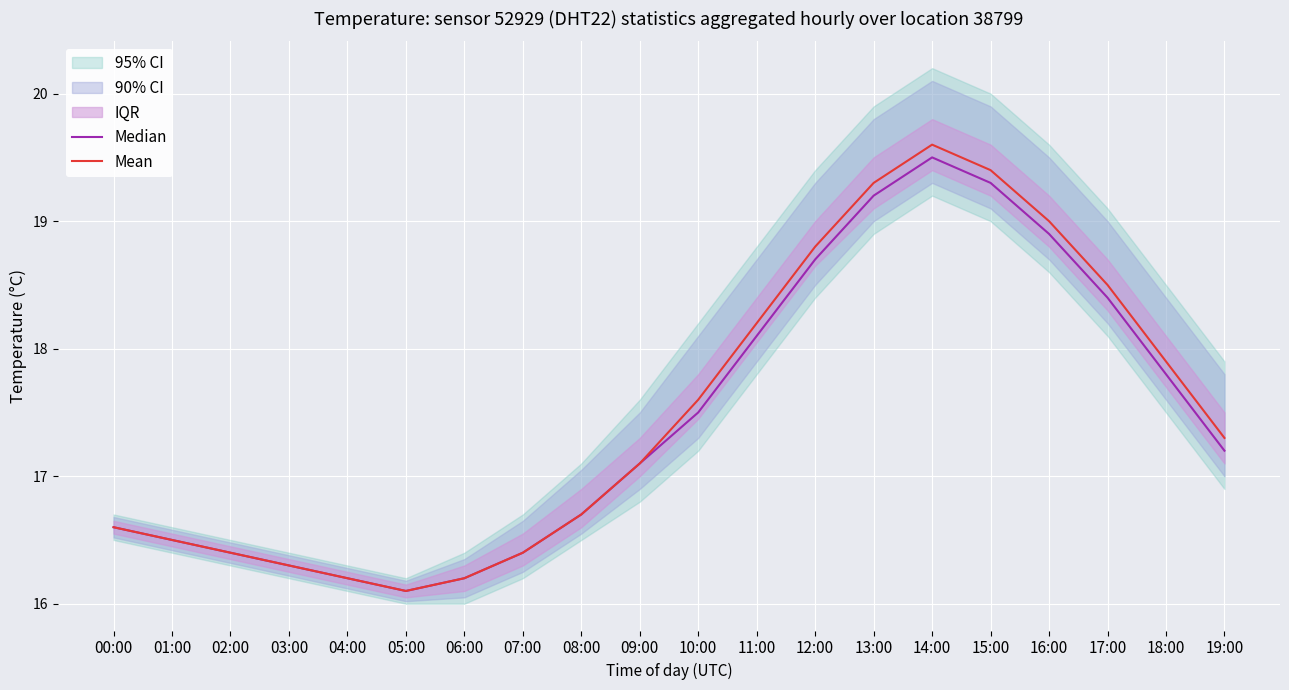

What is the lowest value of the Mean series?

16.1